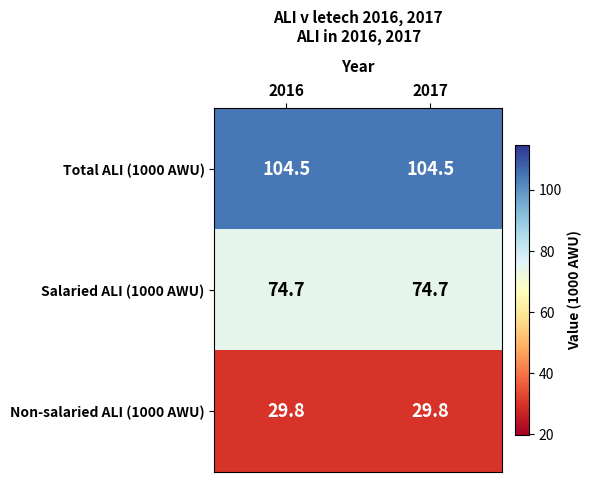

What is the difference between the highest and lowest values at 2016?

74.7